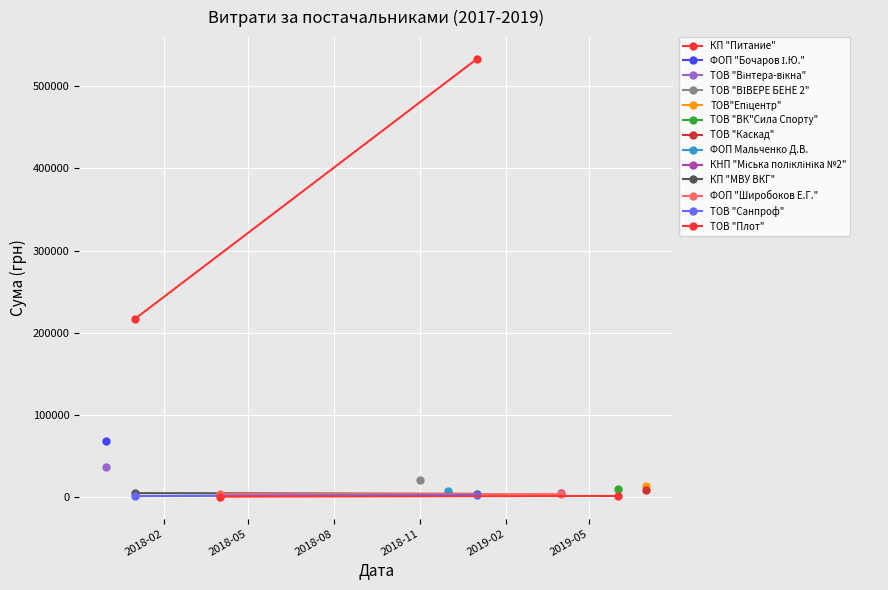

What is the maximum value shown in the chart?

532782.7